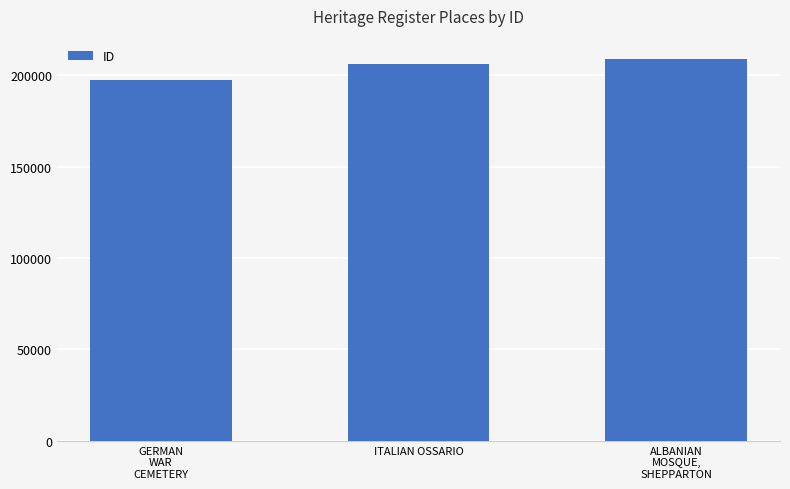

What is the change in value from ITALIAN OSSARIO to ALBANIAN
MOSQUE,
SHEPPARTON?

+2499